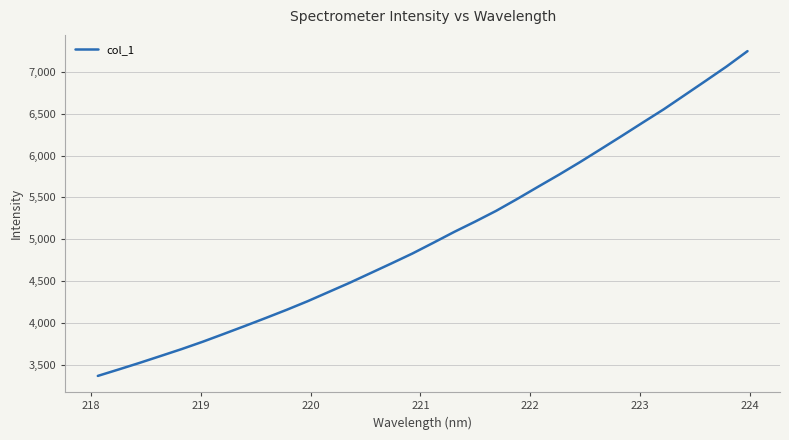

What is the maximum value shown in the chart?

7246.7